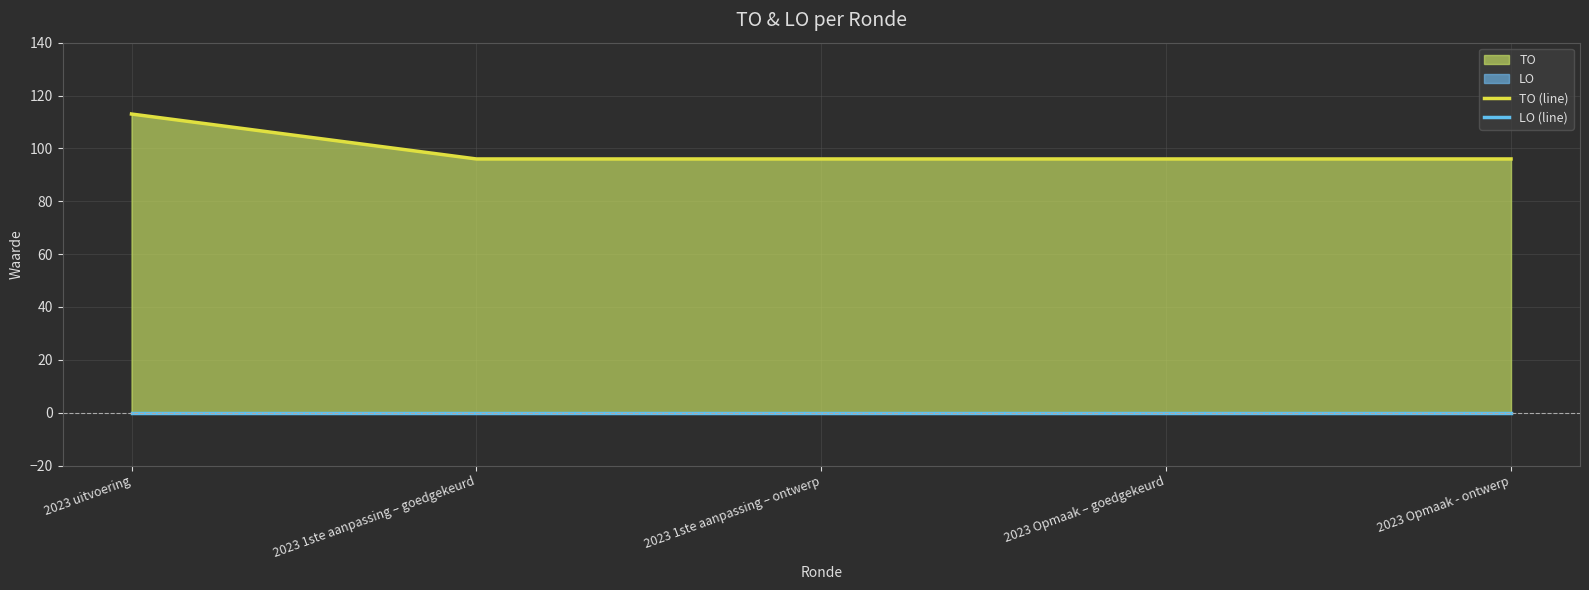

Which category has the highest value across all series?

2023 uitvoering